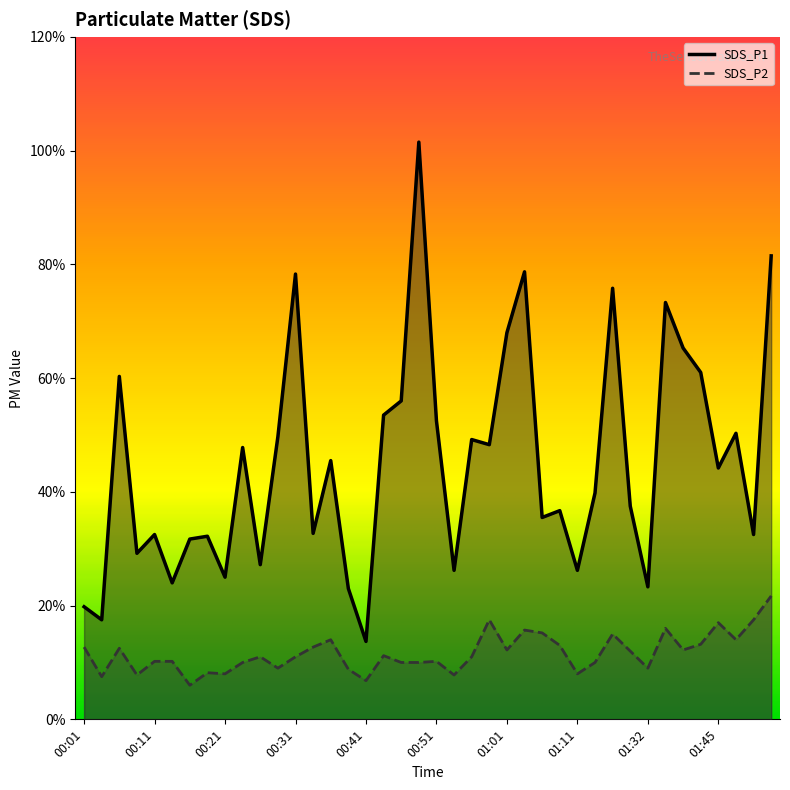

Reading left to right, what are all the values shown in this chart?

SDS_P1: 2.0	1.8	6.0	2.9	3.2	2.4	3.2	3.2	2.5	4.8	2.7	5.0	7.8	3.3	4.5	2.3	1.4	5.3	5.6	10.2	5.2	2.6	4.9	4.8	6.8	7.9	3.5	3.7	2.6	4.0	7.6	3.8	2.3	7.3	6.5	6.1	4.4	5.0	3.2	8.2
SDS_P2: 1.3	0.8	1.2	0.8	1.0	1.0	0.6	0.8	0.8	1.0	1.1	0.9	1.1	1.3	1.4	0.9	0.7	1.1	1.0	1.0	1.0	0.8	1.1	1.8	1.2	1.6	1.5	1.3	0.8	1.0	1.5	1.2	0.9	1.6	1.2	1.3	1.7	1.4	1.8	2.2